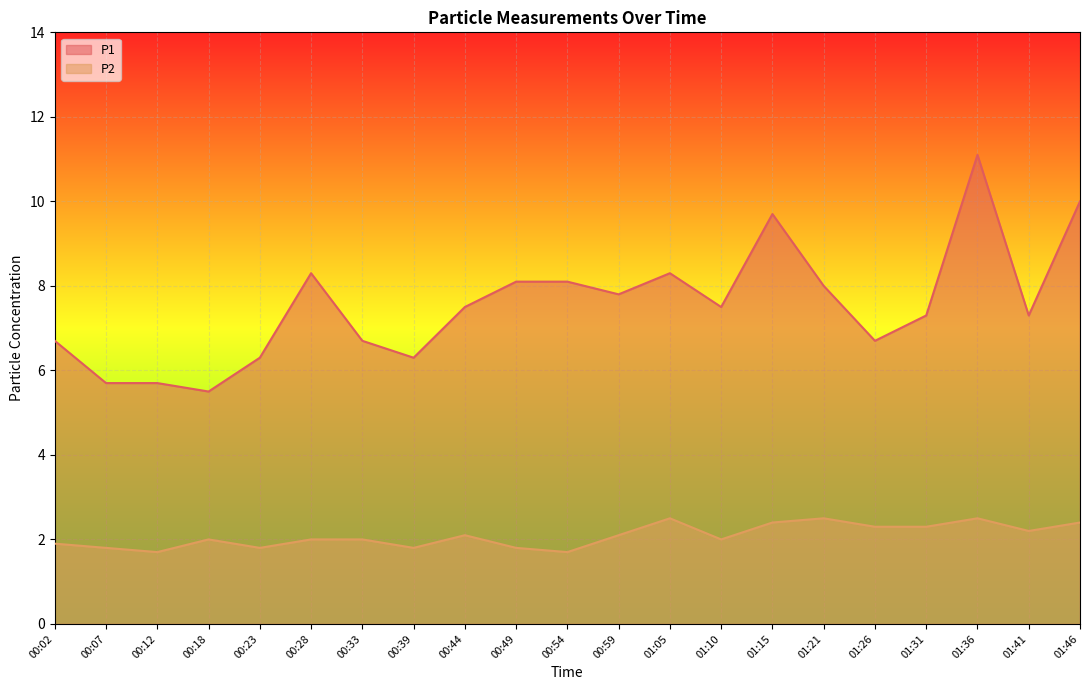

True or false: P2 has more than 2 interior local peaks.

True